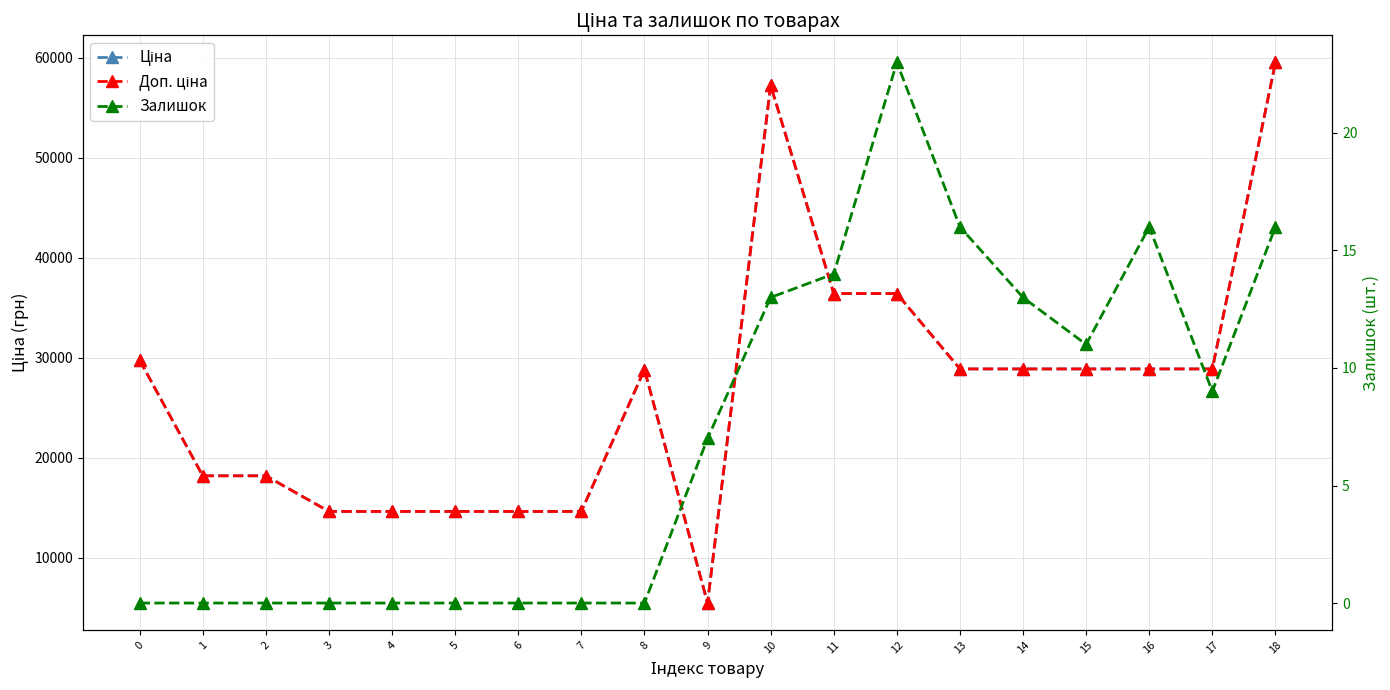

True or false: Залишок and Ціна intersect in this chart.

False